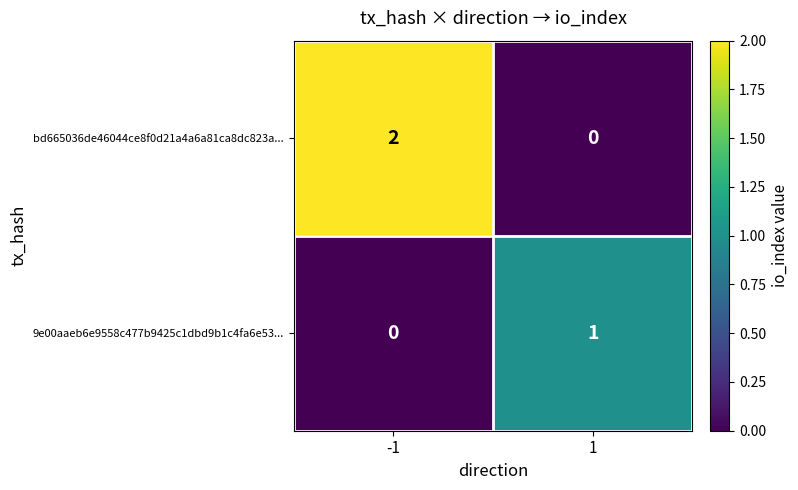

List the series in order of their peak value, highest first.

bd665036de46044ce8f0d21a4a6a81ca8dc823a..., 9e00aaeb6e9558c477b9425c1dbd9b1c4fa6e53...